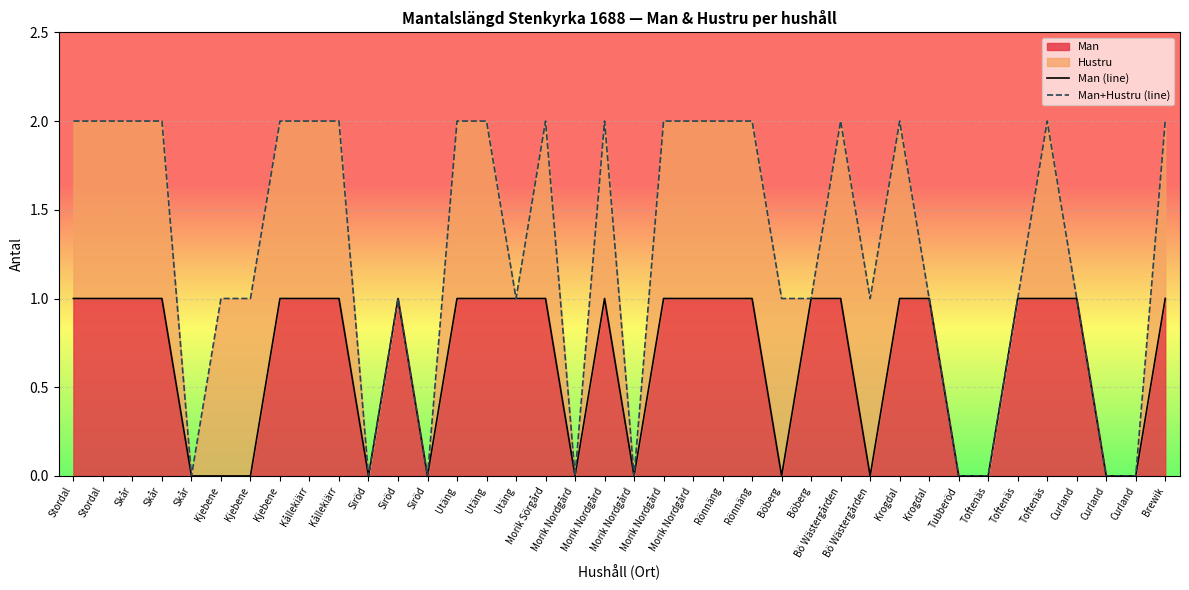

Is it true that Man+Hustru (line) equals 0 at Utäng?

False